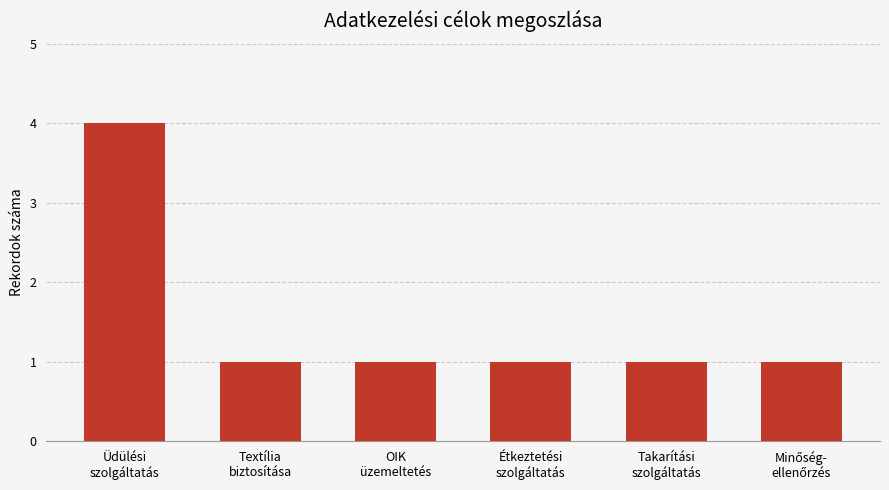

What is the greatest value displayed?

4